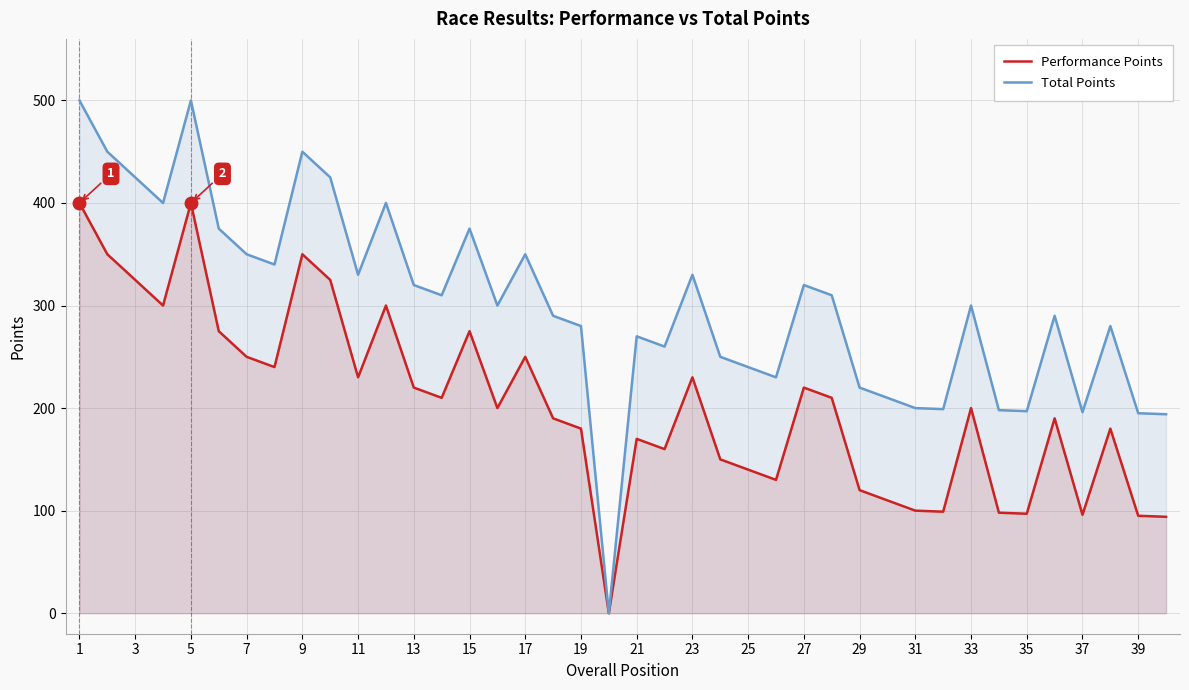

At which category is the sum across all series the highest?

1